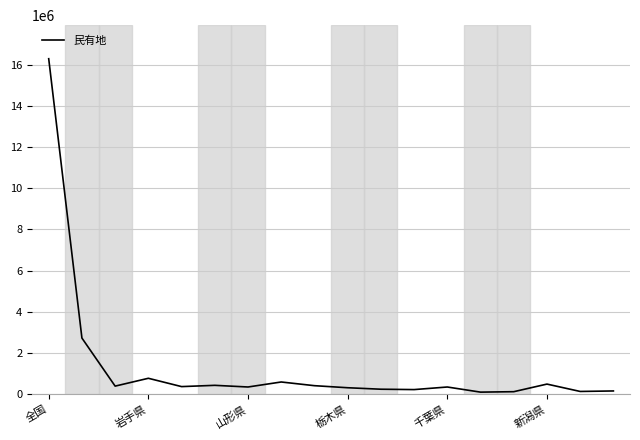

What is the difference between the maximum and minimum values?

16181950.6